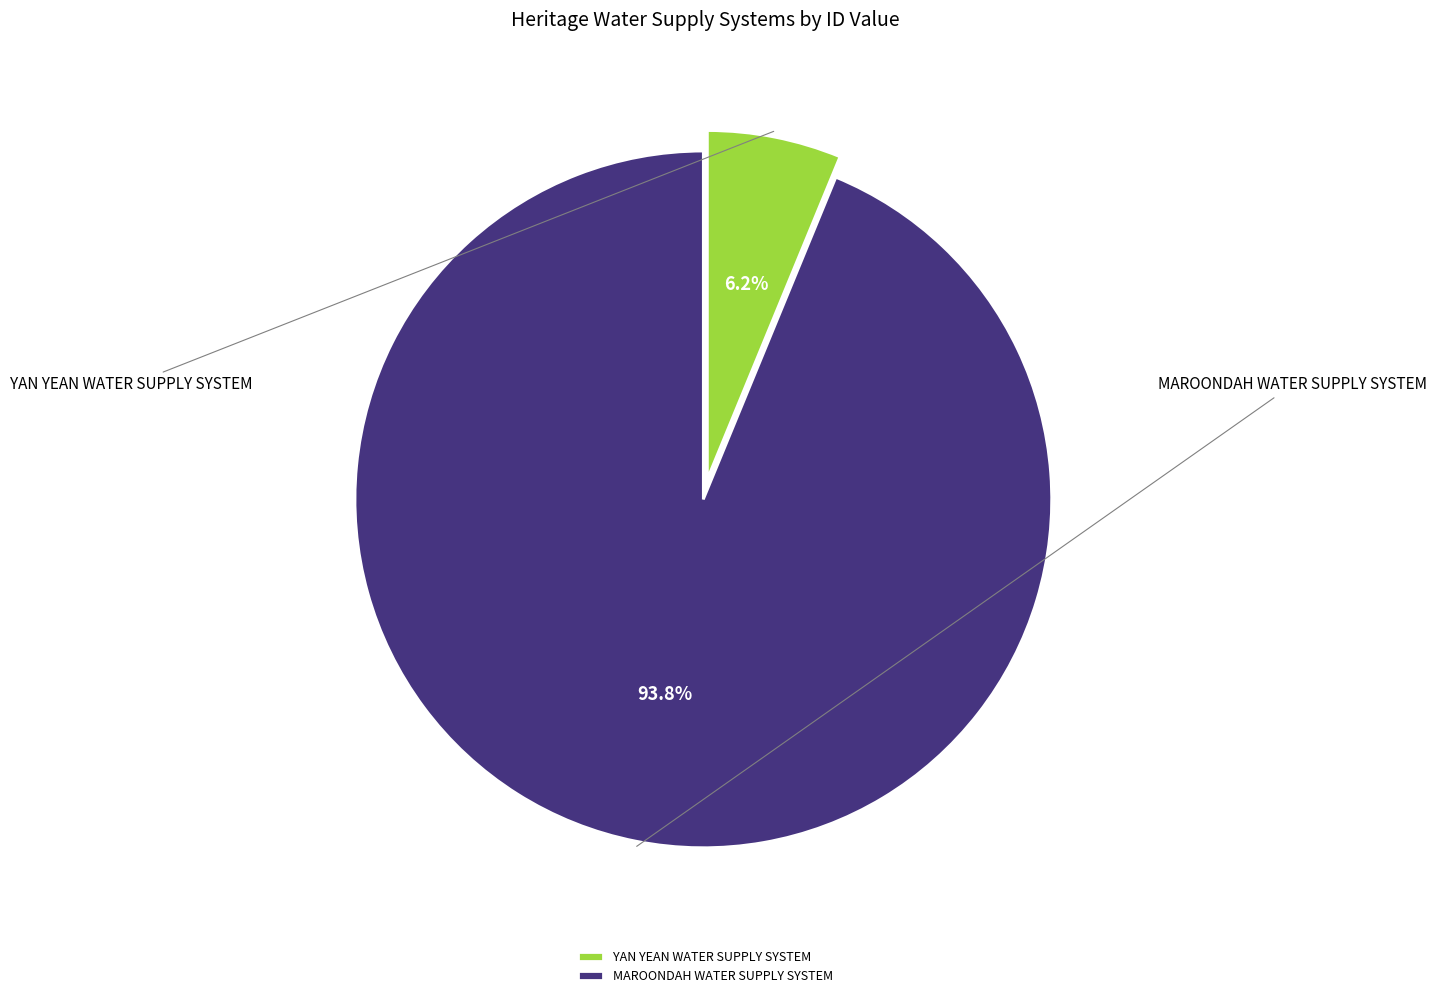

What percentage do MAROONDAH WATER SUPPLY SYSTEM and YAN YEAN WATER SUPPLY SYSTEM together represent?

100.0%